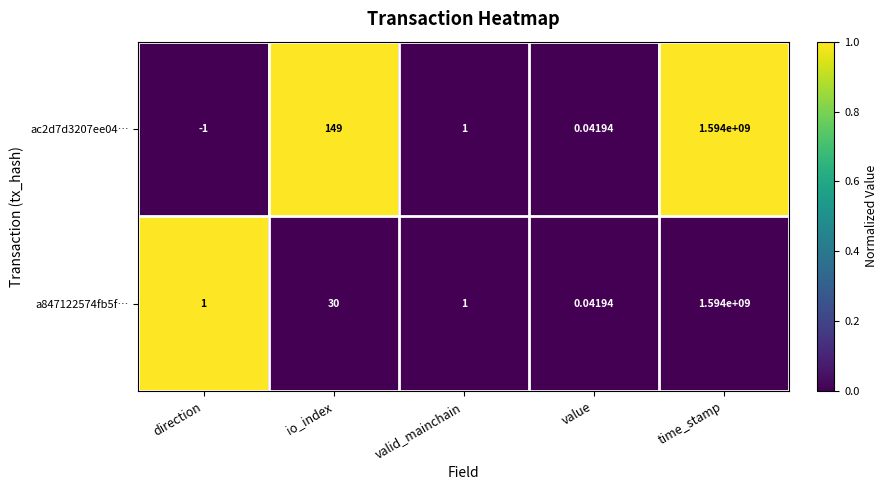

List the labels in order of ac2d7d3207ee04… value, smallest first.

direction, value, valid_mainchain, io_index, time_stamp